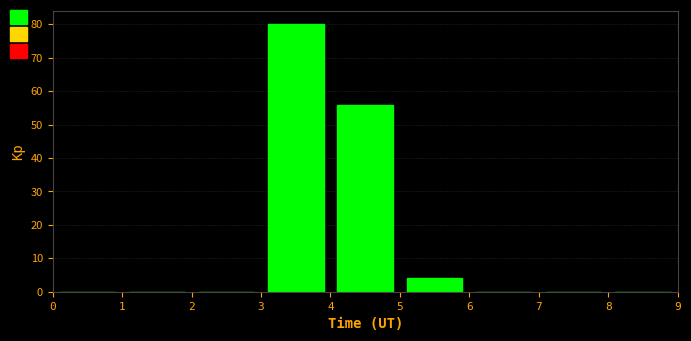

Reading left to right, transcribe this chart: for each bar, give the range it covers on the x-axis and its height. The values are not printed on the chart, so give them approximately, as read against the axis.

0 to 1: 0
1 to 2: 0
2 to 3: 0
3 to 4: 80
4 to 5: 56
5 to 6: 4
6 to 7: 0
7 to 8: 0
8 to 9: 0